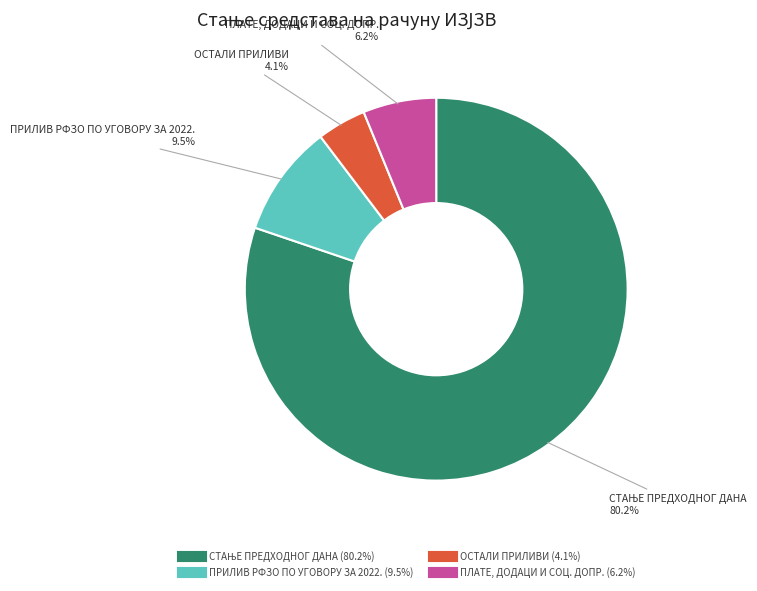

To the nearest percent, what is the combined percentage of ПРИЛИВ РФЗО ПО УГОВОРУ ЗА 2022. and ОСТАЛИ ПРИЛИВИ?

14%